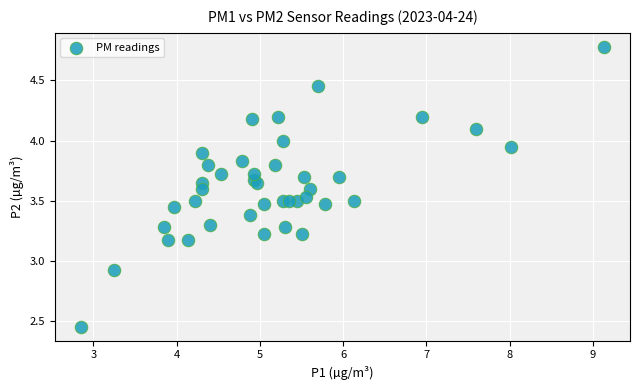

What Y value in the scatter plot is closest to 3?

2.9